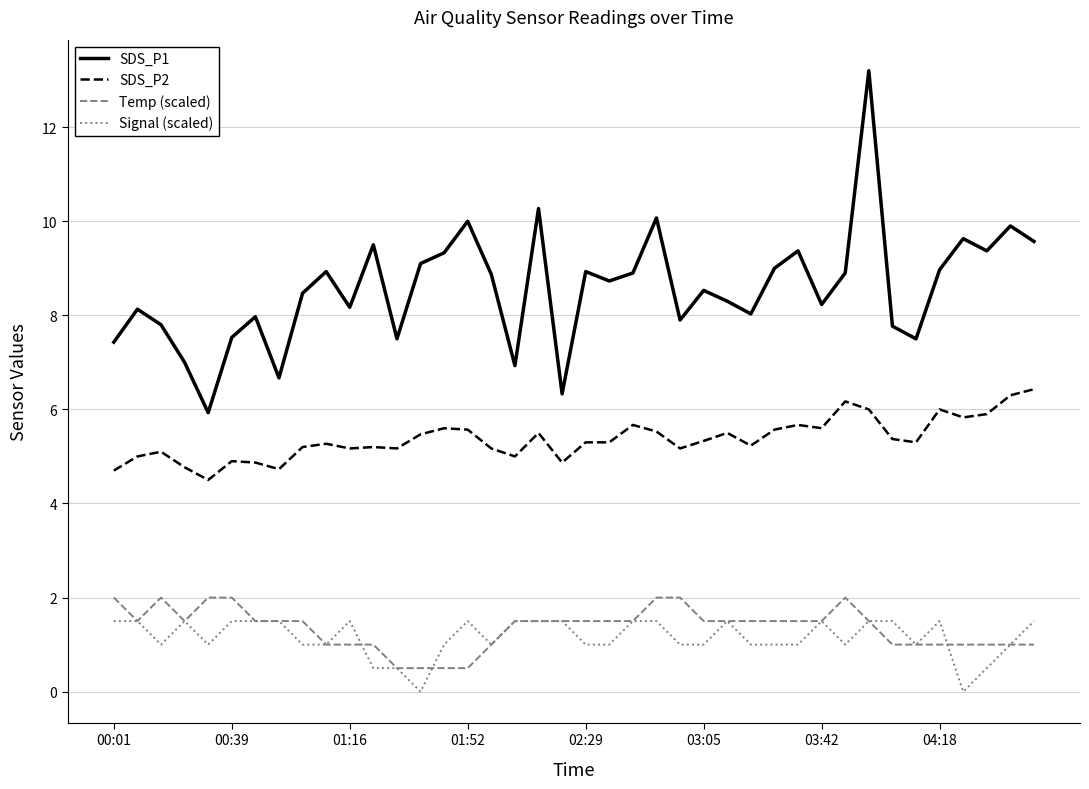

What is the lowest value of the Temp (scaled) series?

0.5